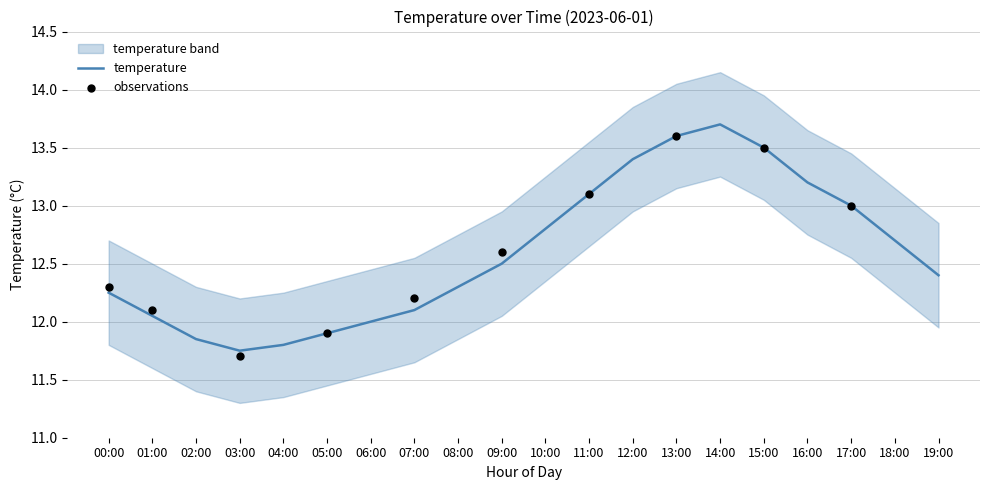

At how many categories does at least one series exceed 12?

20